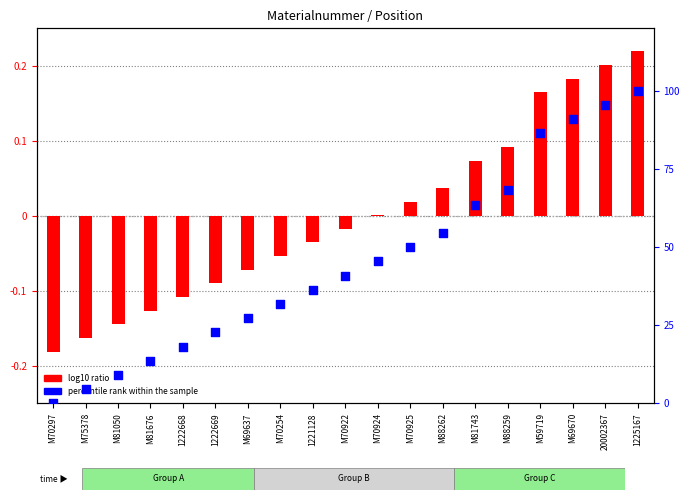

At how many categories does at least one series exceed 10?

16